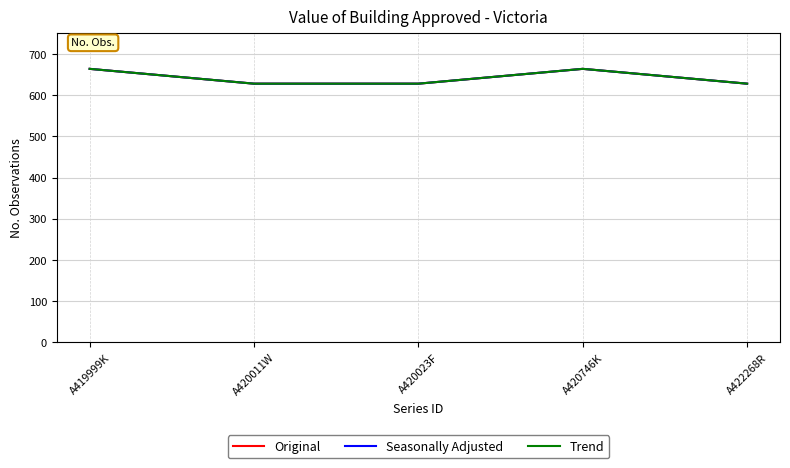

What is the sum of the Seasonally Adjusted values at A420023F and A422268R?

1256